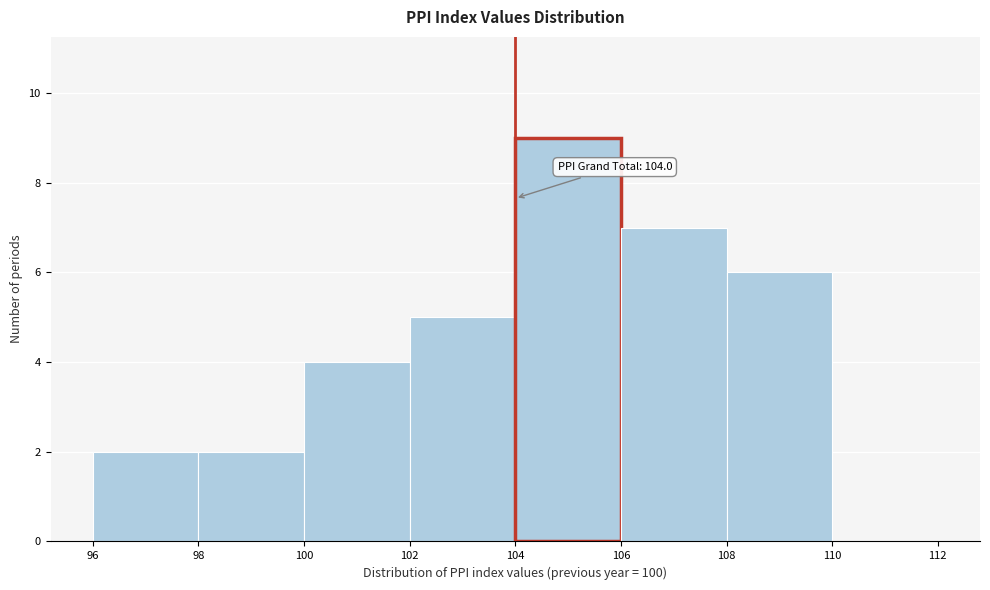

Which range on the x-axis has the tallest bar?

104 to 106